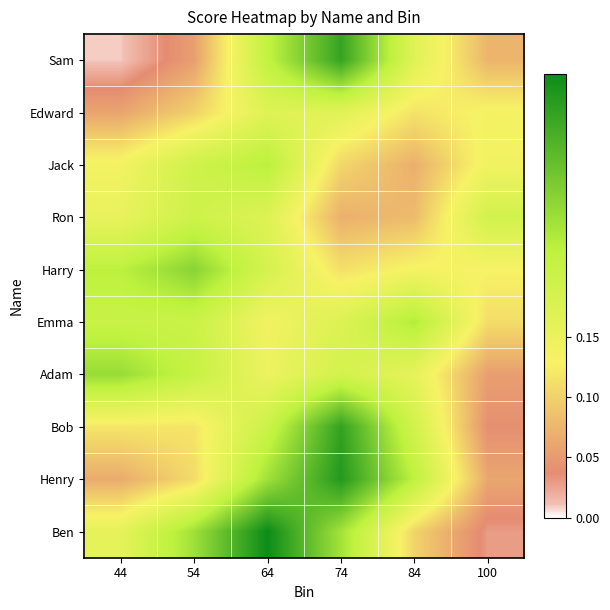

Between 44 and 100, which is larger?

100